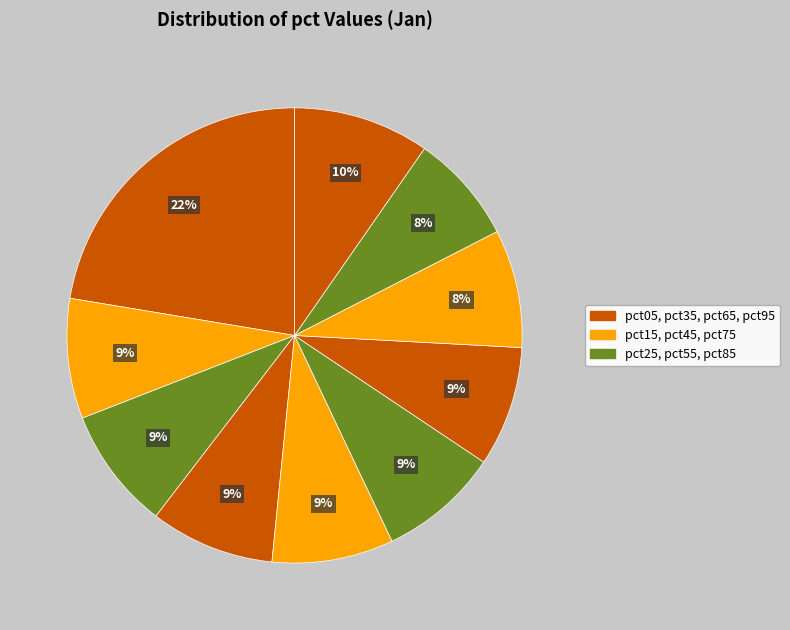

Does any single category account for the majority?

No